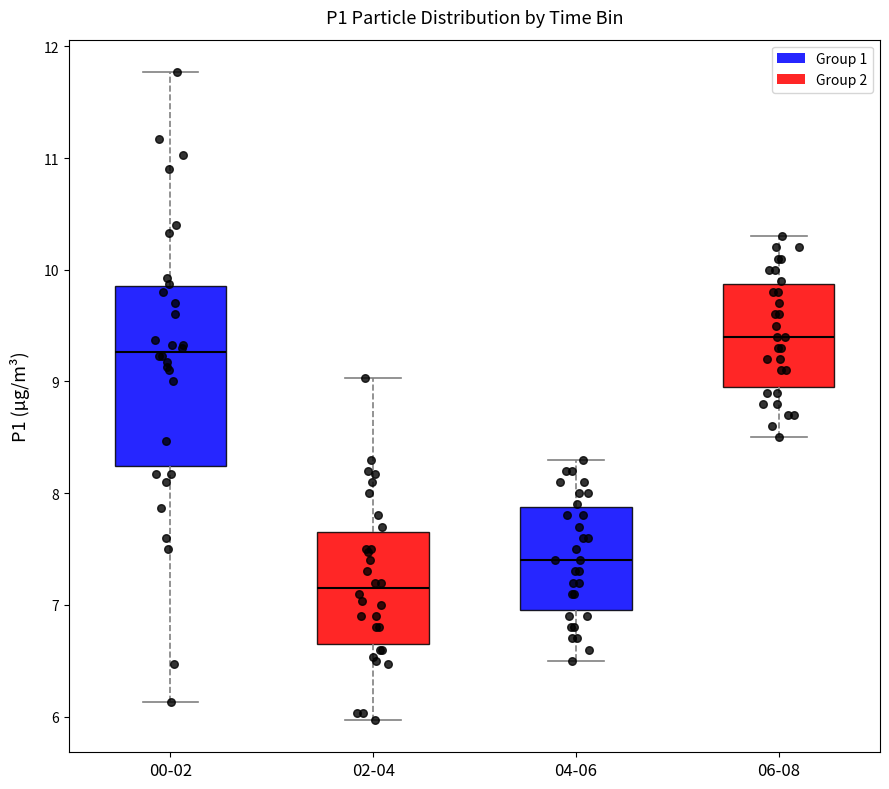

Which box has the highest median line?

06-08